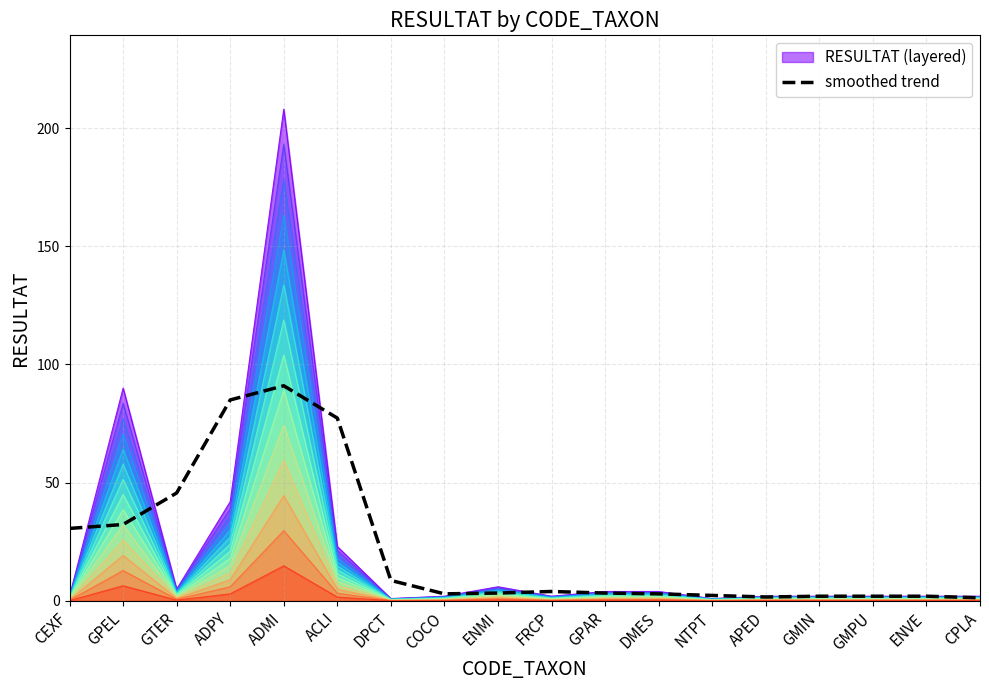

What is the approximate value of smoothed trend at ACLI?

77.3